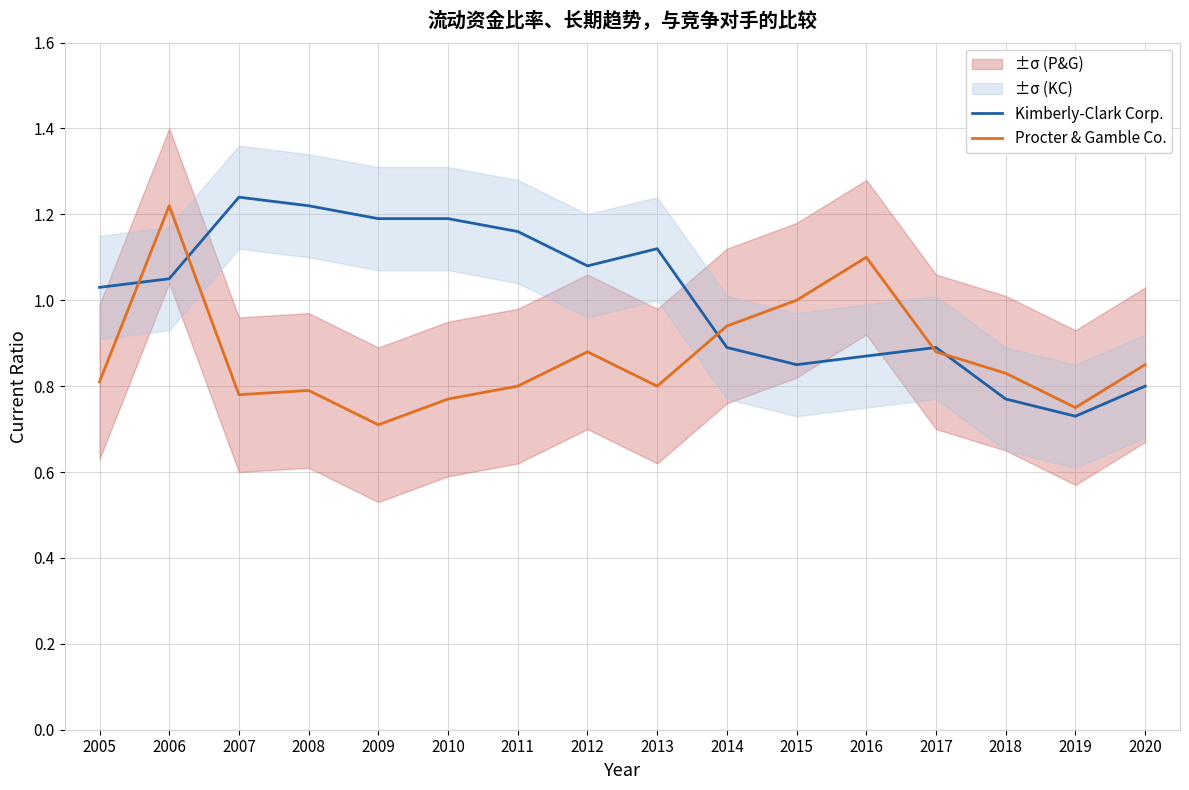

Rank the series at 2019 from highest to lowest value.

Procter & Gamble Co., Kimberly-Clark Corp.